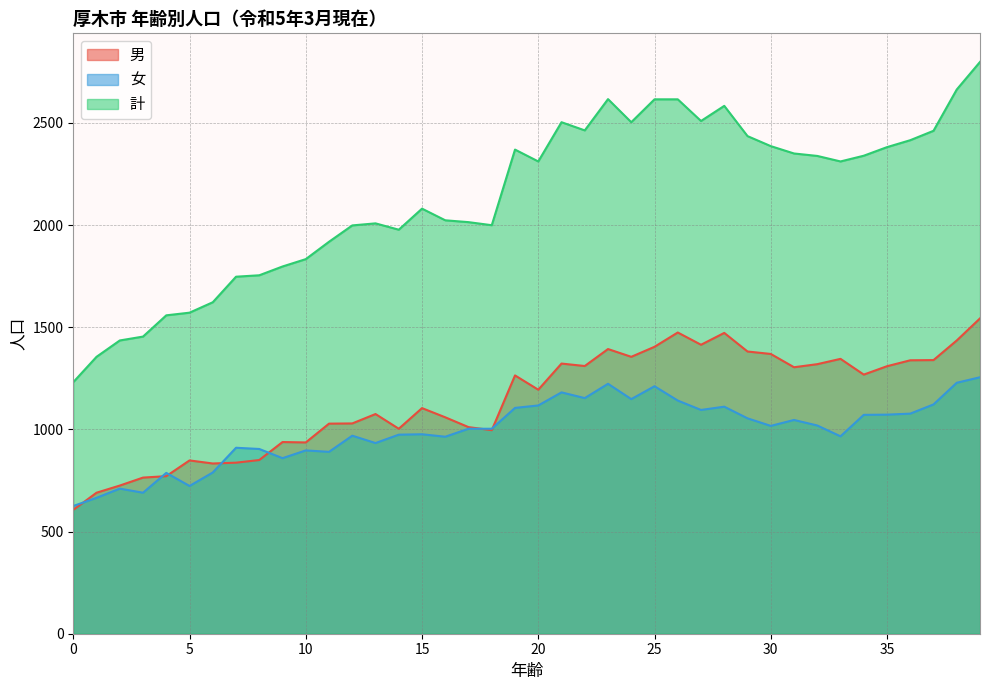

Reading left to right, list all the values displayed in this chart.

男: 606	690	725	764	771	848	833	837	850	938	936	1028	1029	1075	1003	1104	1059	1011	996	1264	1194	1322	1310	1393	1355	1404	1474	1414	1472	1381	1369	1304	1319	1345	1268	1309	1338	1339	1435	1543
女: 625	665	710	690	787	723	789	910	904	859	897	890	969	933	974	976	964	1003	1003	1105	1117	1181	1153	1223	1148	1211	1141	1095	1111	1054	1017	1046	1019	966	1071	1072	1077	1122	1228	1255
計: 1231	1355	1435	1454	1558	1571	1622	1747	1754	1797	1833	1918	1998	2008	1977	2080	2023	2014	1999	2369	2311	2503	2463	2616	2503	2615	2615	2509	2583	2435	2386	2350	2338	2311	2339	2381	2415	2461	2663	2798